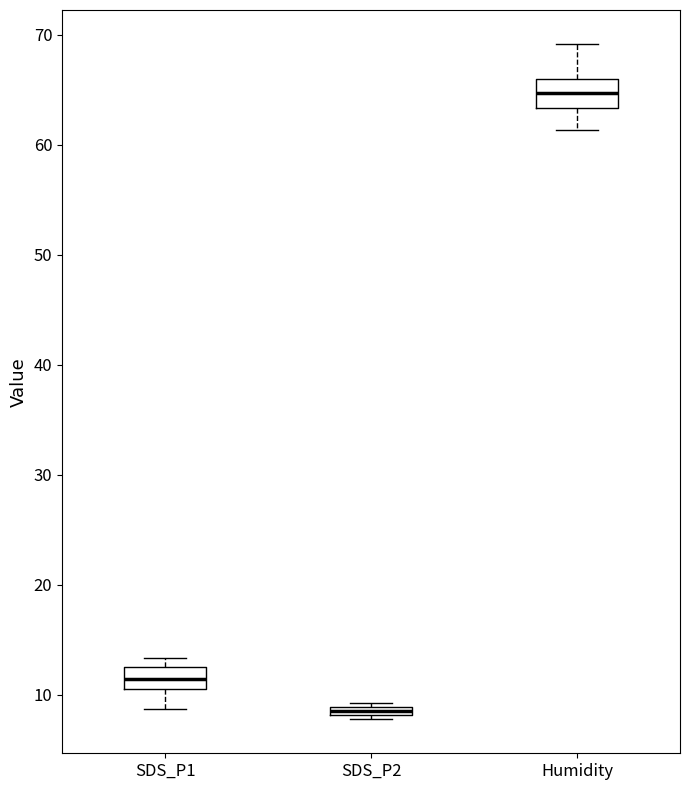

Which box has the highest median line?

Humidity